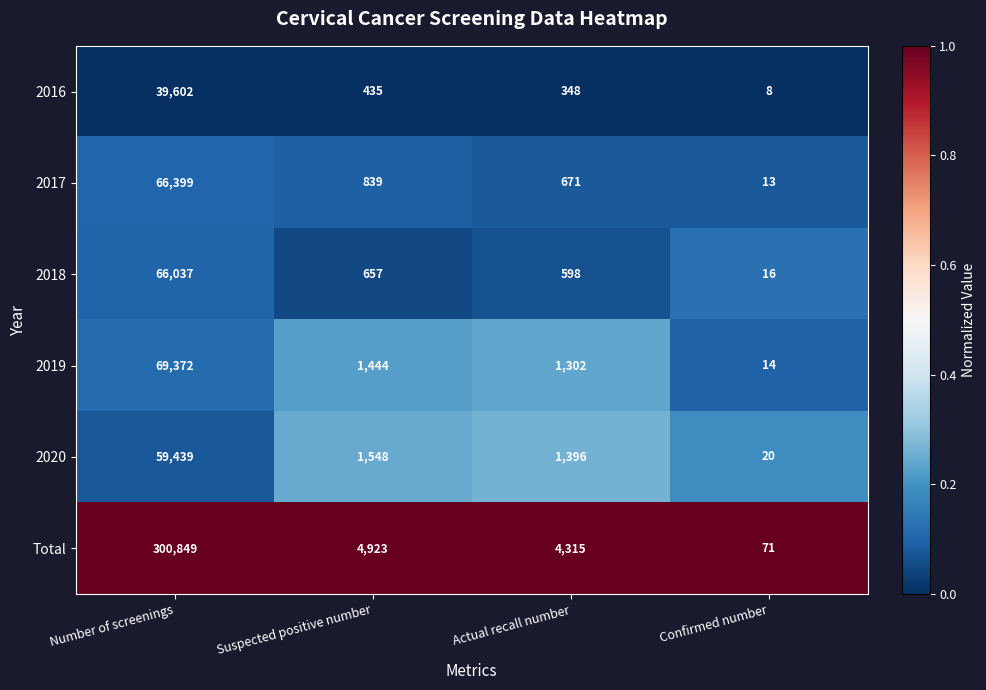

Is the value of 2018 at Number of screenings greater than the value of Total at Suspected positive number?

Yes